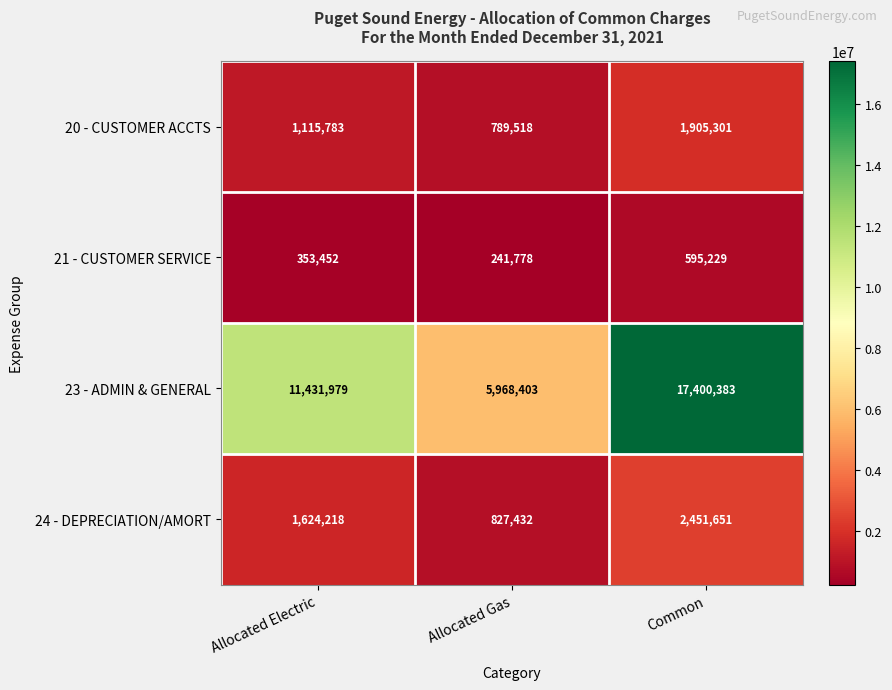

Which series has the largest total across all categories?

23 - ADMIN & GENERAL